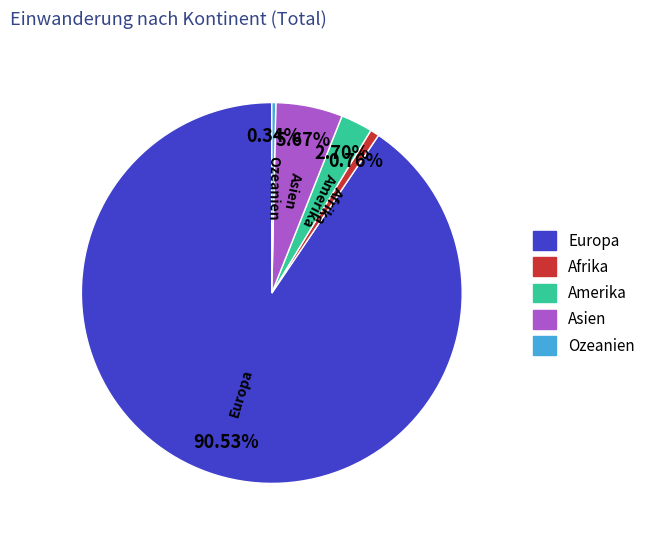

Which slice is the largest?

Europa